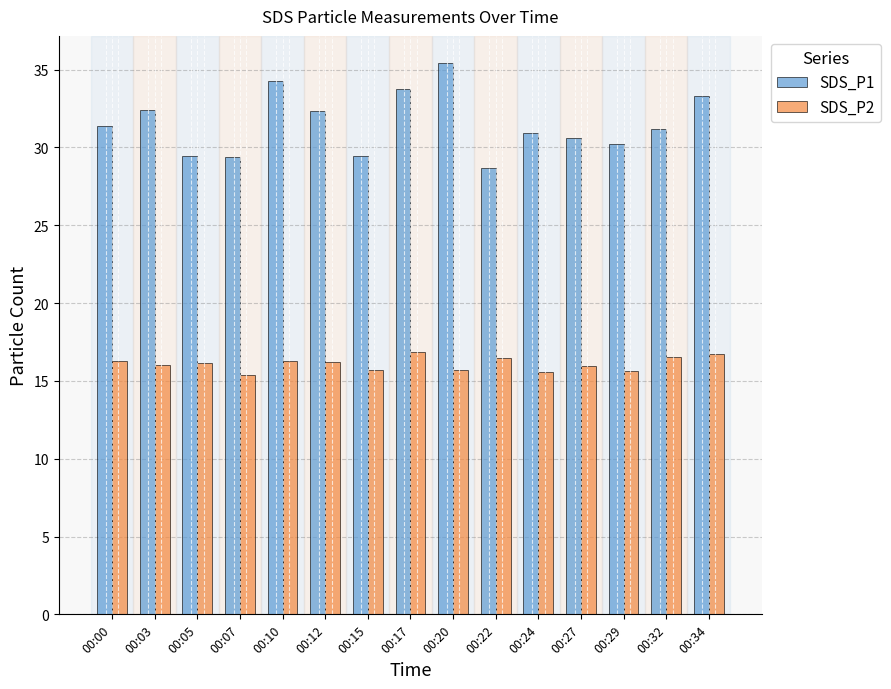

What is the difference between the maximum and minimum values in the SDS_P2 series?

1.5